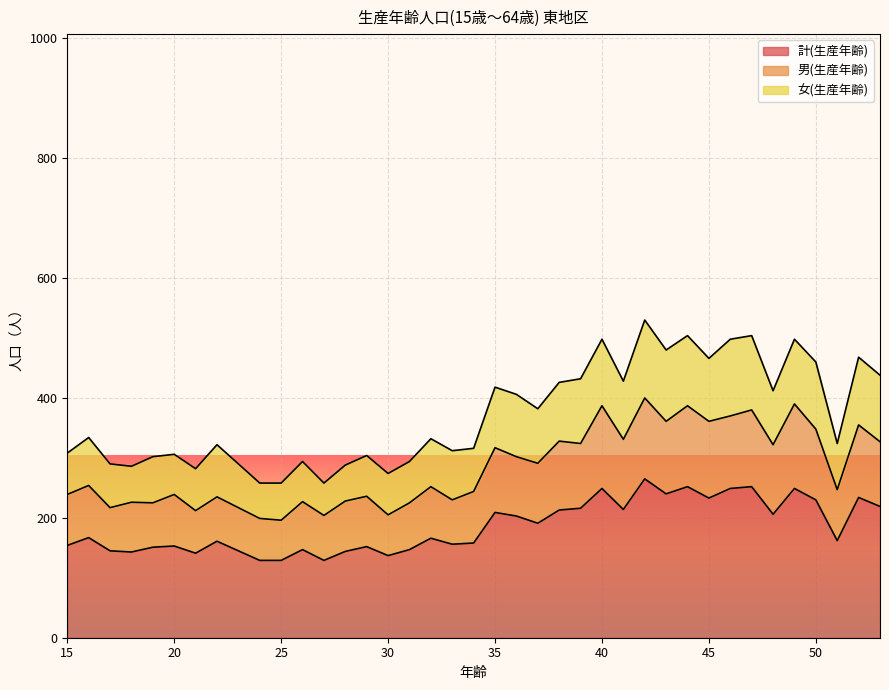

Between 41 and 23, which is larger?

41